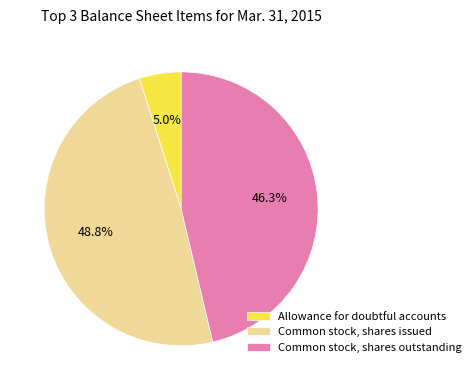

Which category has the biggest portion of the pie?

Common stock, shares issued